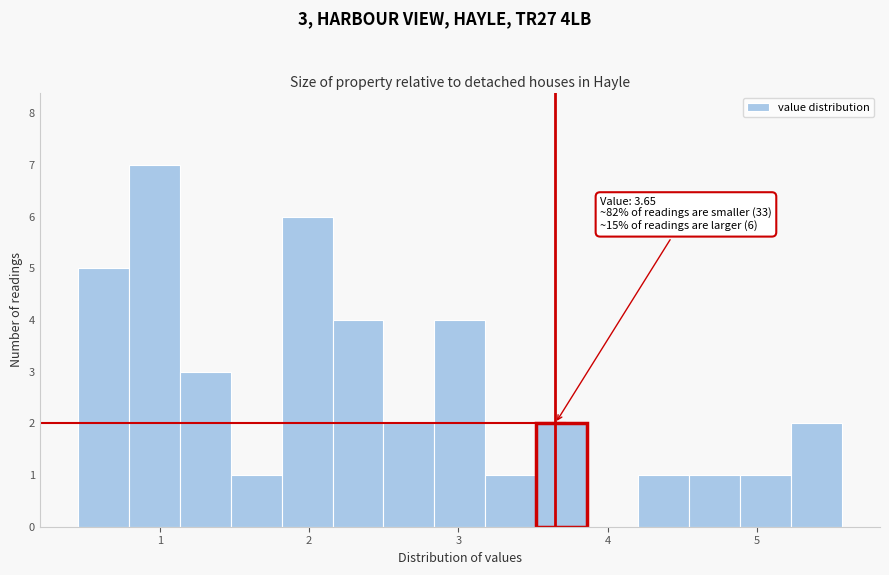

Around what value on the x-axis is the tallest bar? Give the approximate position of its centre, as read against the axis.

1.0